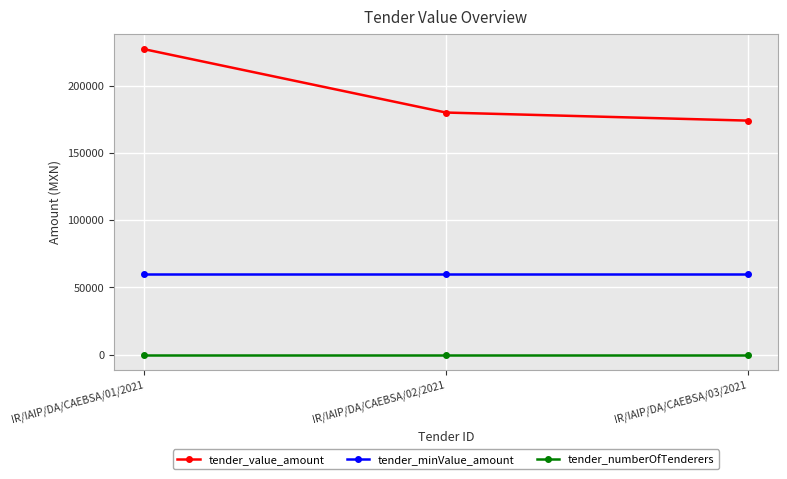

Which series has the largest range (max minus min)?

tender_value_amount